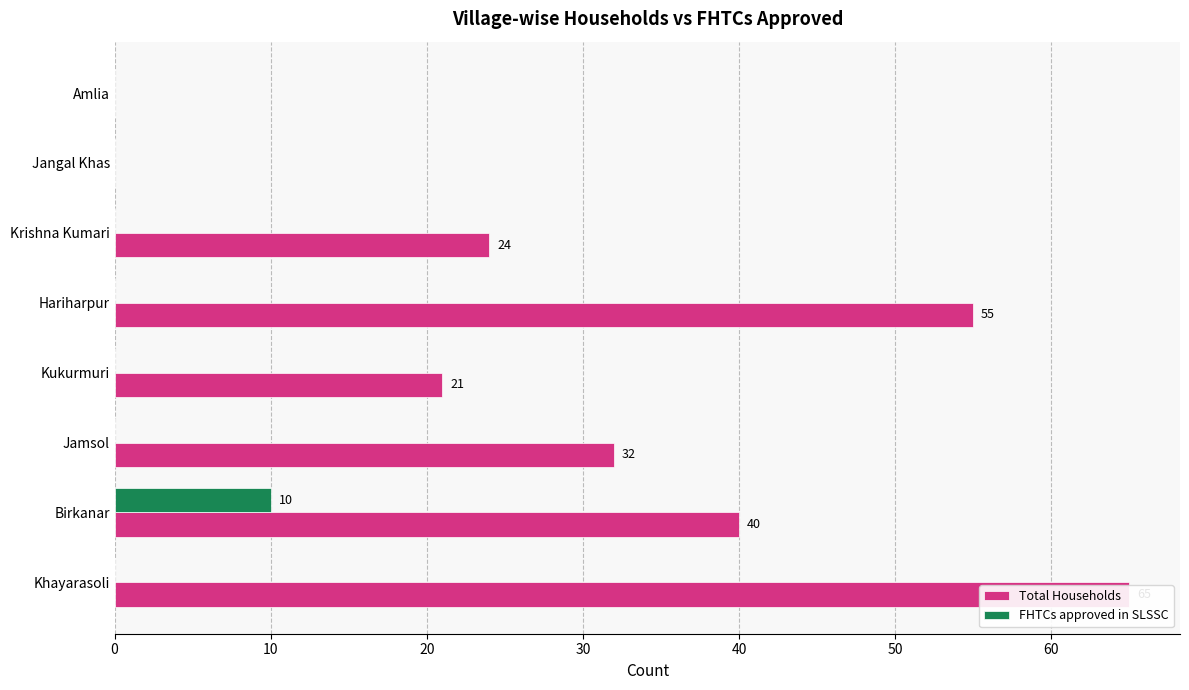

What is the total value across all series at Khayarasoli?

65